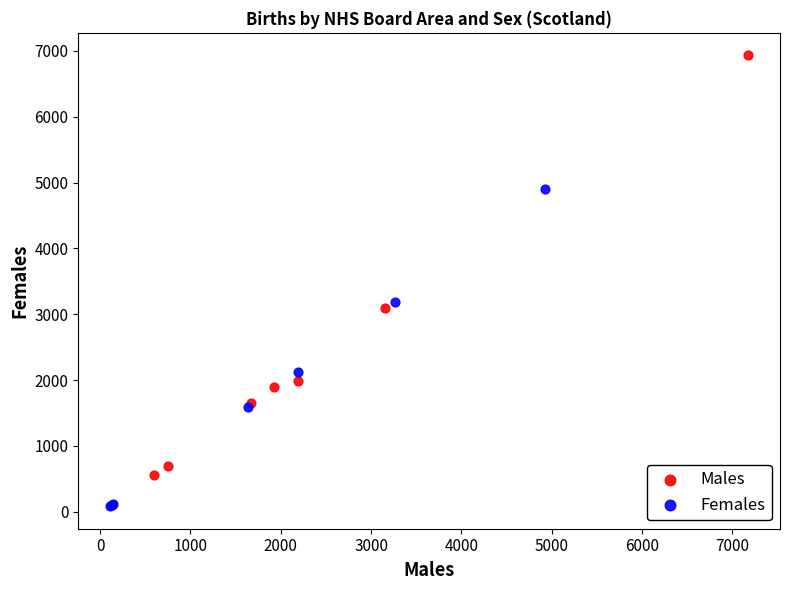

Which series contains the lowest Y value?

Females